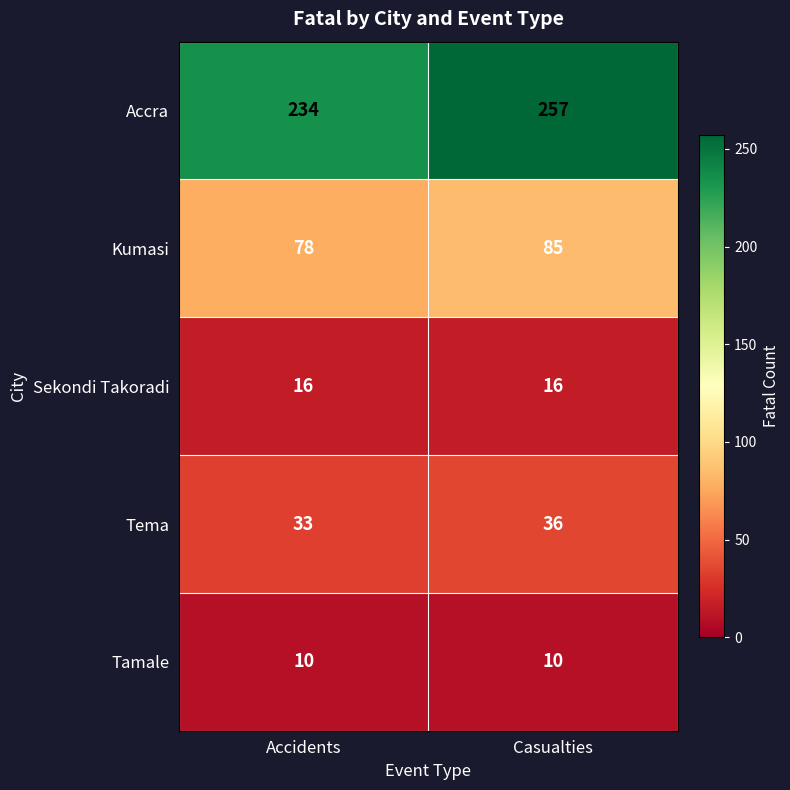

True or false: Tema has a value of 36 at Casualties.

True